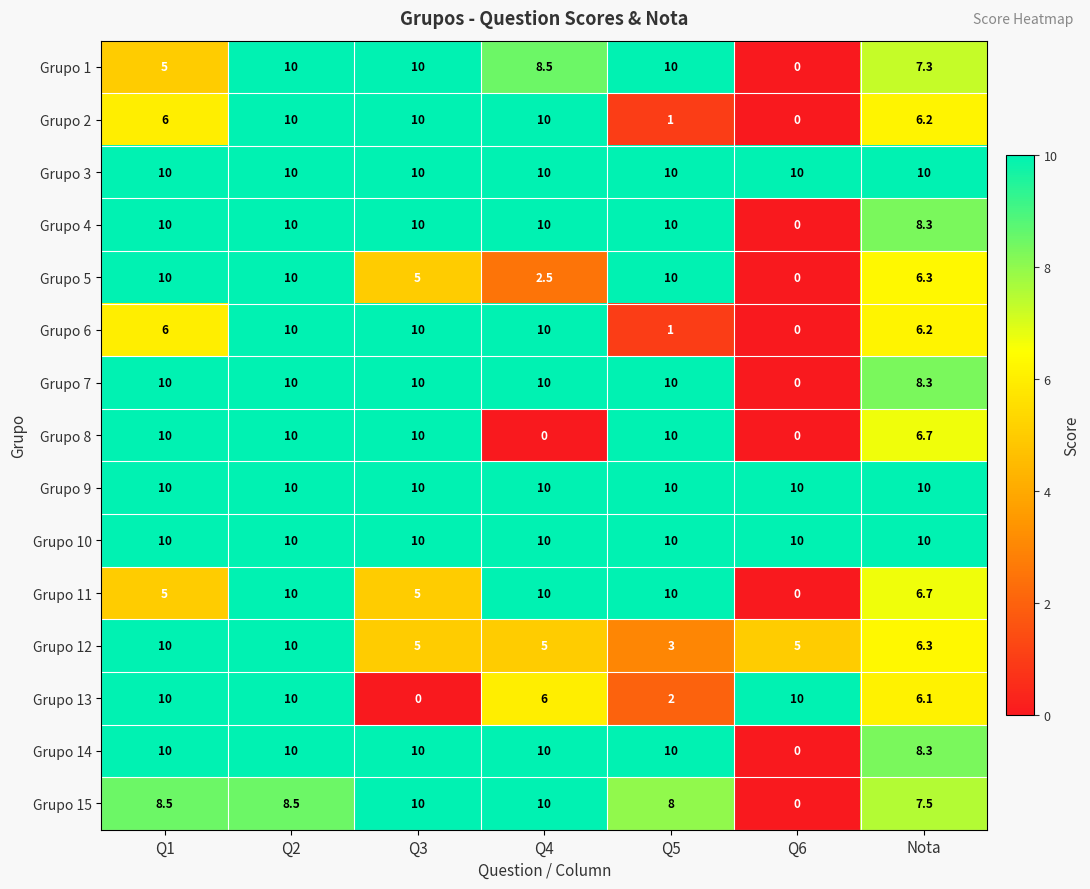

Which series changed the most between Q2 and Q3?

Grupo 13